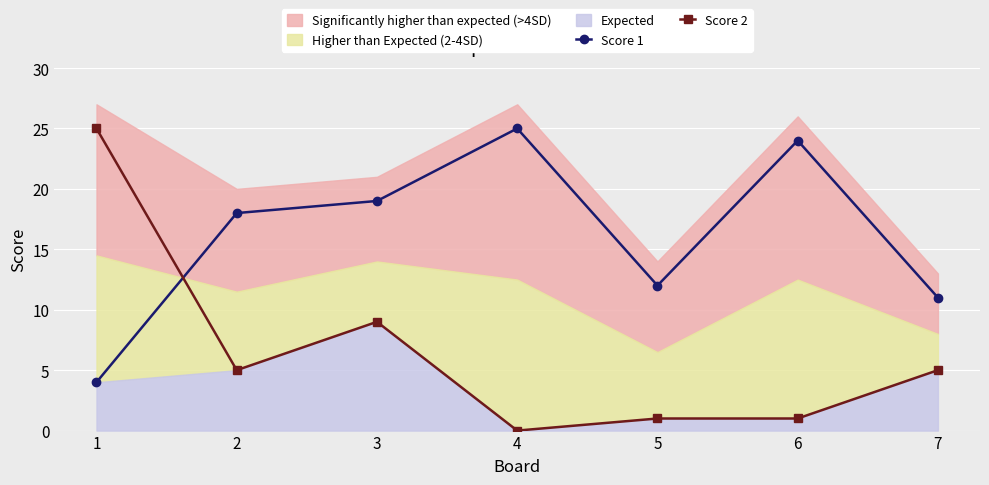

True or false: Score 1 has a value of 8 at 2.

False